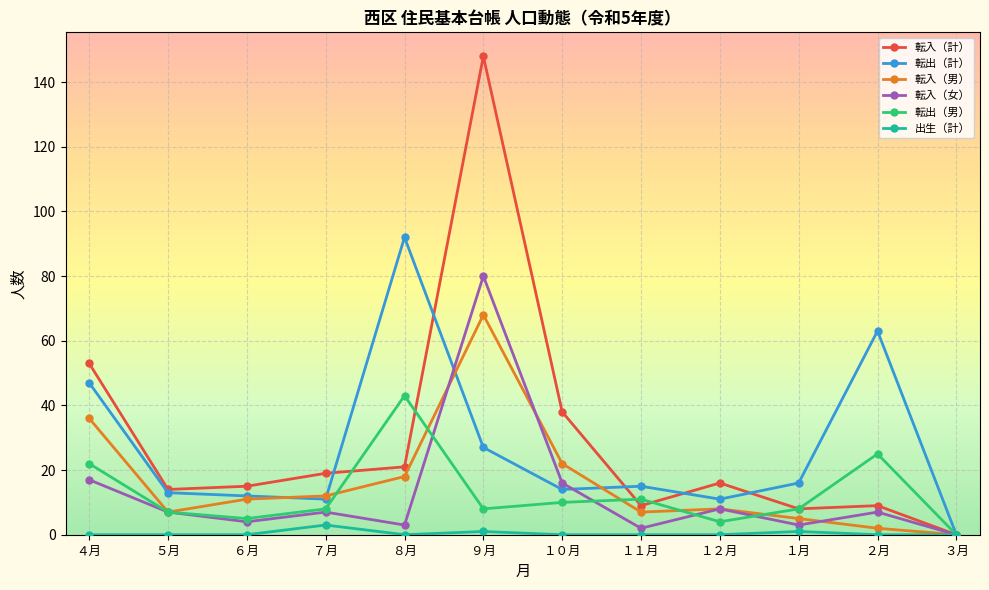

True or false: 転入（女） has more than 1 interior local peaks.

True